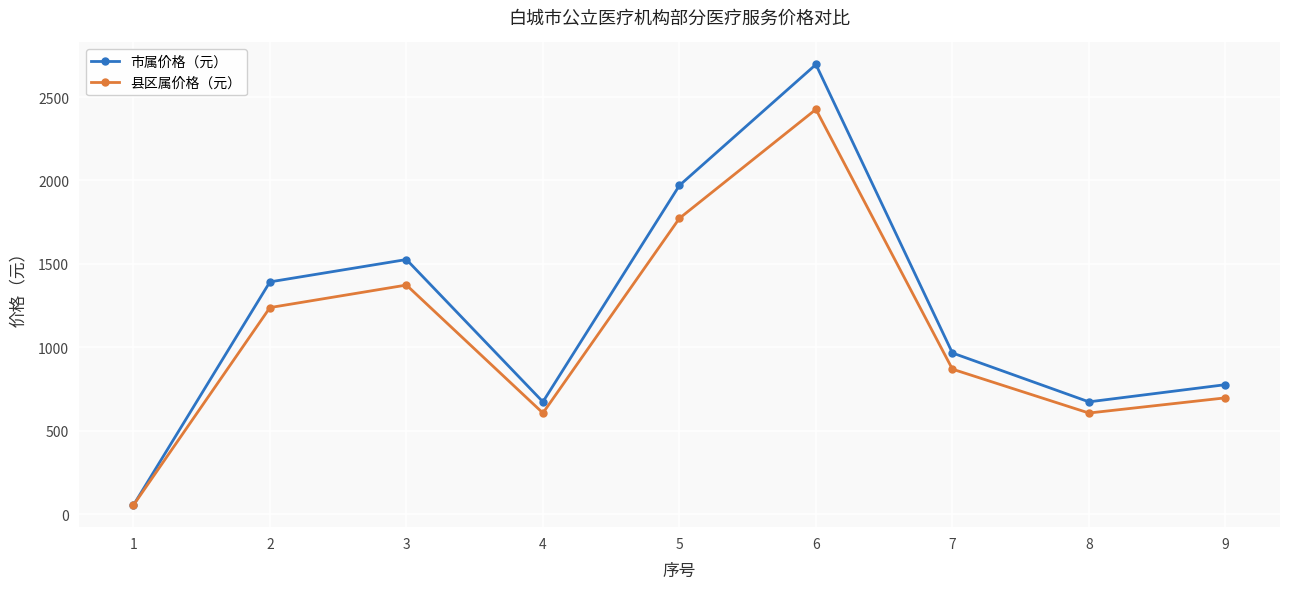

List the series in order of their overall mean, lowest first.

县区属价格（元）, 市属价格（元）